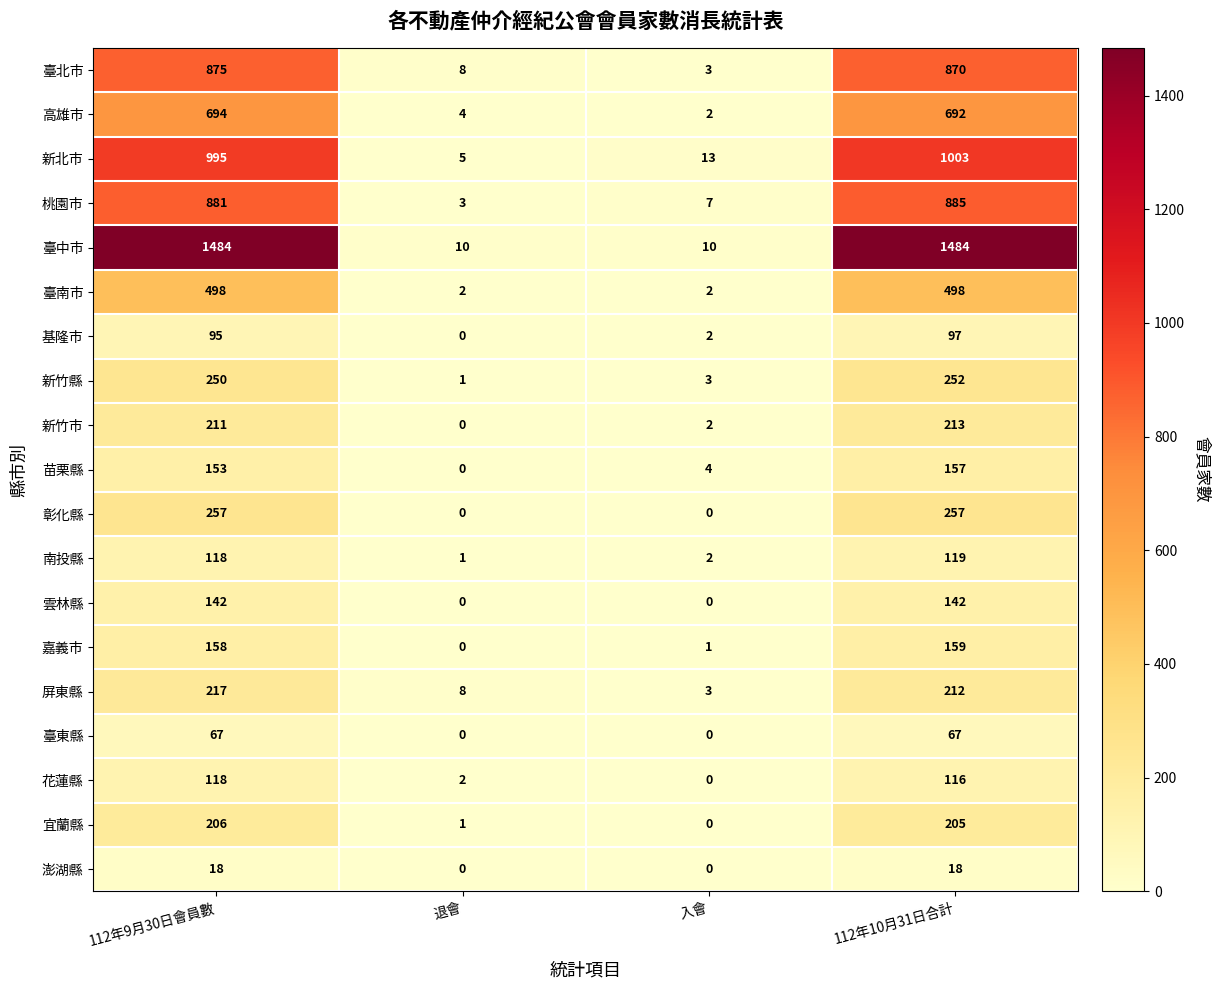

What is the spread (max minus min) of values at 112年9月30日會員數?

1466